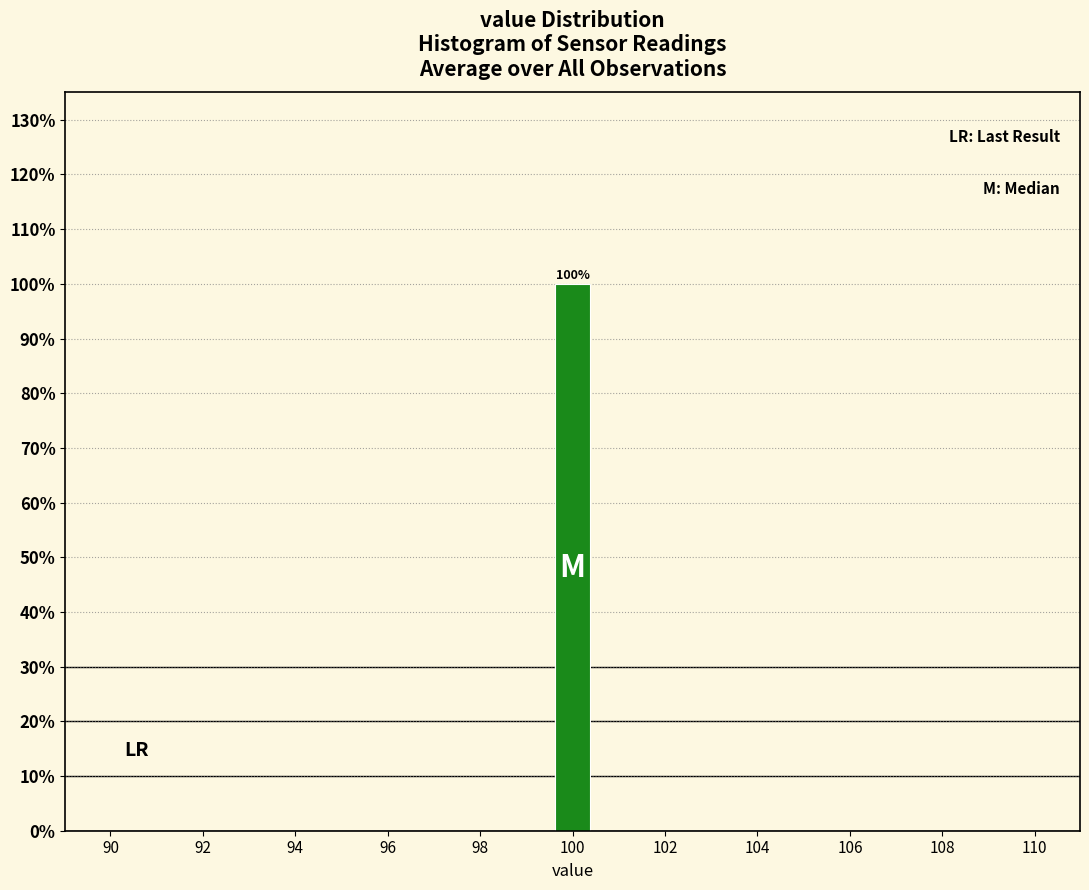

Which range on the x-axis has the tallest bar?

99.6 to 100.4